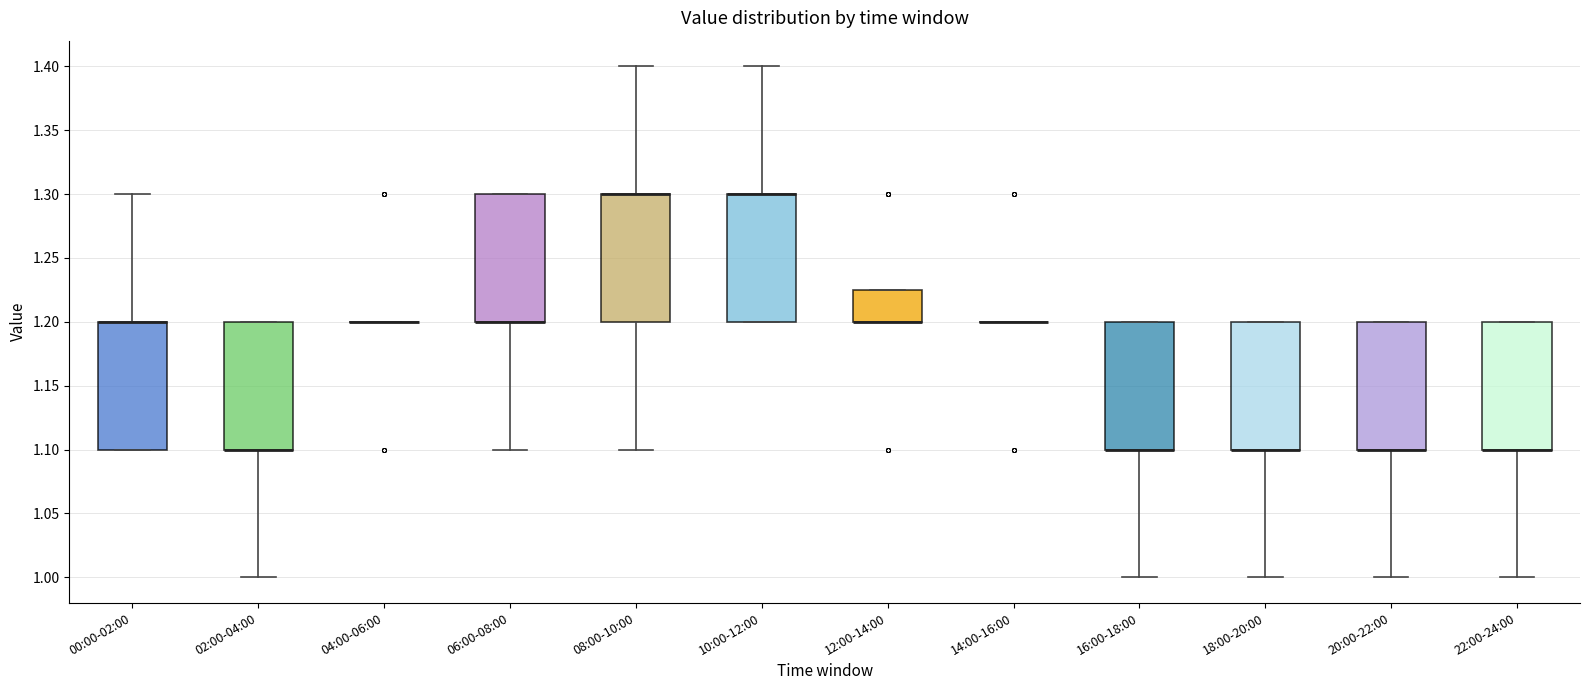

Reading left to right, read every box against the y-axis: the position of its median line, the range the box covers, and the ends of its whiskers. The values are not printed on the chart, so give them approximately, as read against the axis.

00:00-02:00: median 1.200 (drawn on the box's upper edge), box 1.100 to 1.200, whiskers 1.100 to 1.300
02:00-04:00: median 1.100 (drawn on the box's lower edge), box 1.100 to 1.200, whiskers 1.000 to 1.200
04:00-06:00: box collapsed to a line at 1.200, whiskers 1.200 to 1.200
06:00-08:00: median 1.200 (drawn on the box's lower edge), box 1.200 to 1.300, whiskers 1.100 to 1.300
08:00-10:00: median 1.300 (drawn on the box's upper edge), box 1.200 to 1.300, whiskers 1.100 to 1.400
10:00-12:00: median 1.300 (drawn on the box's upper edge), box 1.200 to 1.300, whiskers 1.200 to 1.400
12:00-14:00: median 1.200 (drawn on the box's lower edge), box 1.200 to 1.225, whiskers 1.200 to 1.225
14:00-16:00: box collapsed to a line at 1.200, whiskers 1.200 to 1.200
16:00-18:00: median 1.100 (drawn on the box's lower edge), box 1.100 to 1.200, whiskers 1.000 to 1.200
18:00-20:00: median 1.100 (drawn on the box's lower edge), box 1.100 to 1.200, whiskers 1.000 to 1.200
20:00-22:00: median 1.100 (drawn on the box's lower edge), box 1.100 to 1.200, whiskers 1.000 to 1.200
22:00-24:00: median 1.100 (drawn on the box's lower edge), box 1.100 to 1.200, whiskers 1.000 to 1.200